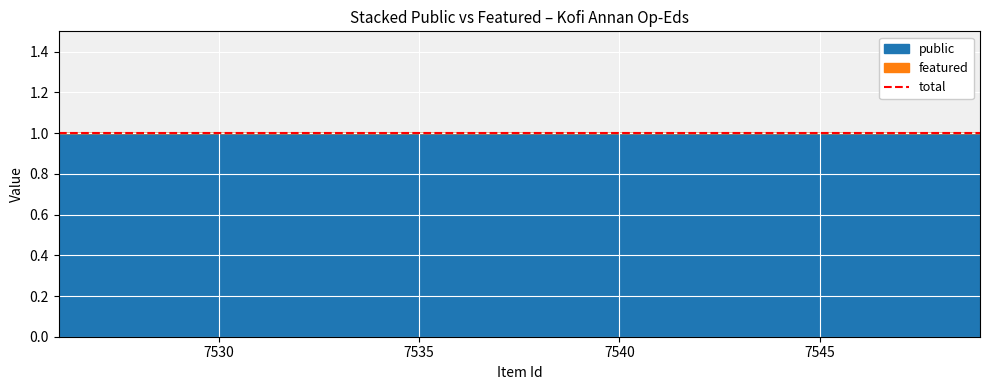

Which series has the largest range (max minus min)?

public